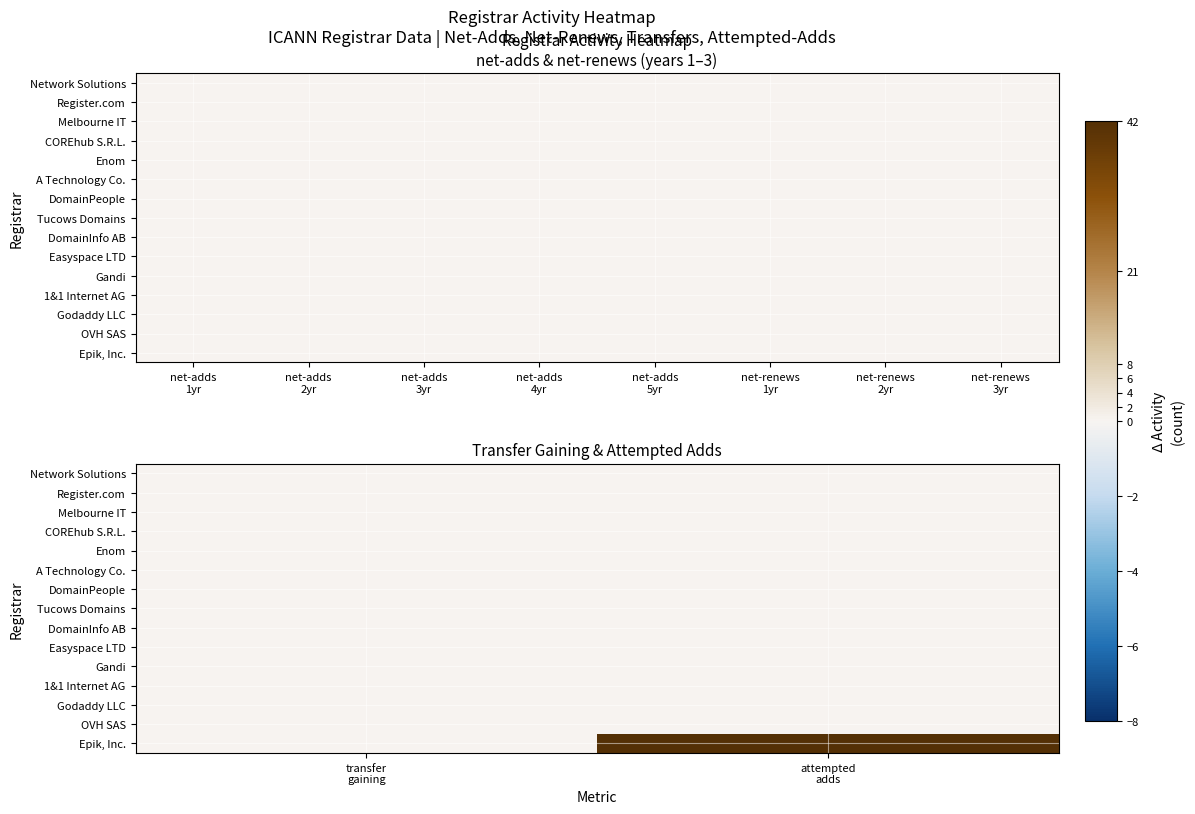

How many series are shown in this chart?

15